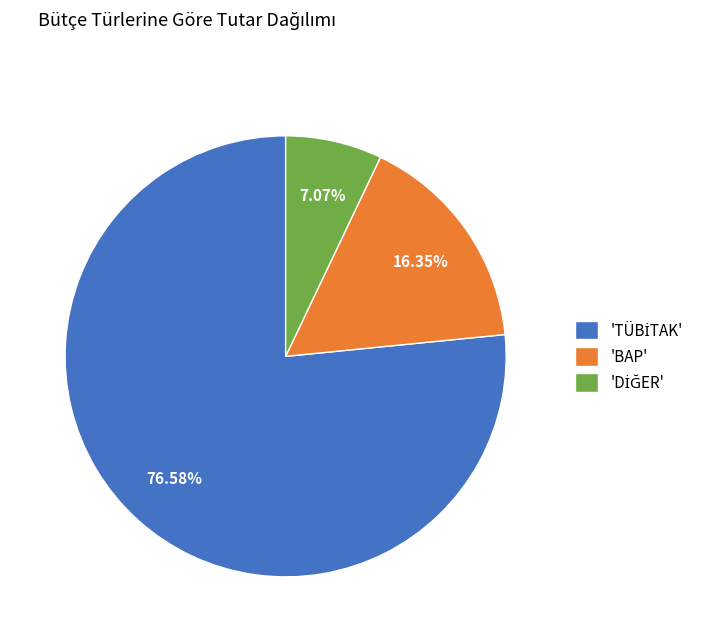

Is there any slice that represents more than half of the pie?

Yes